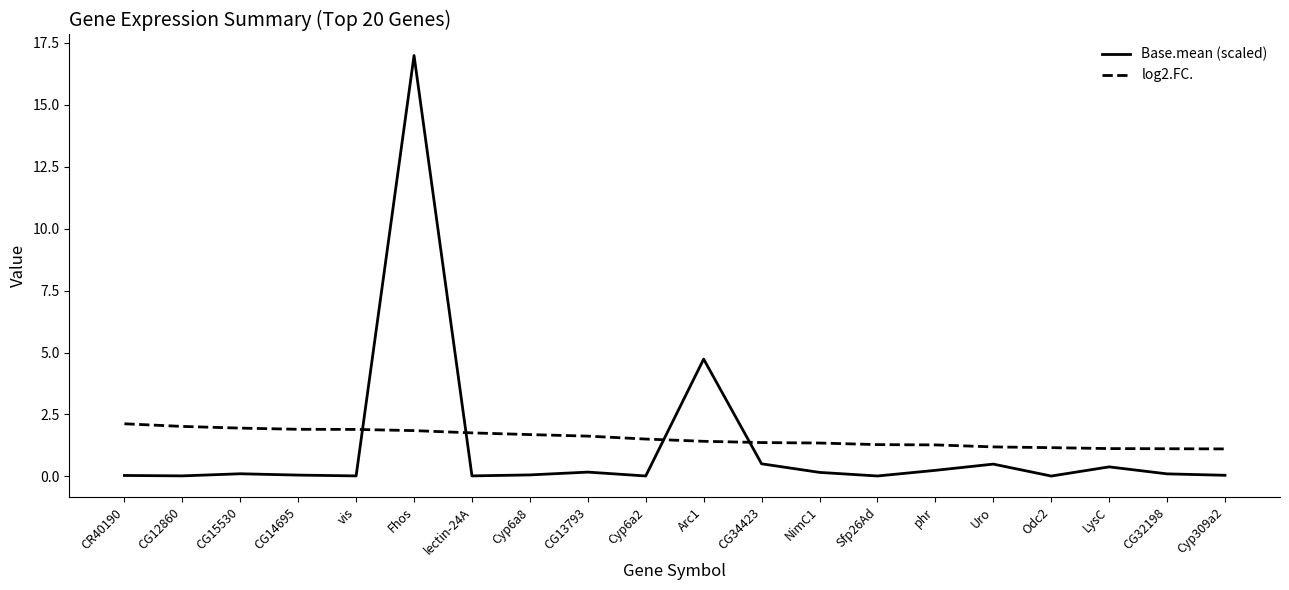

Is the value of log2.FC. at Fhos greater than the value of Base.mean (scaled) at Cyp6a2?

Yes